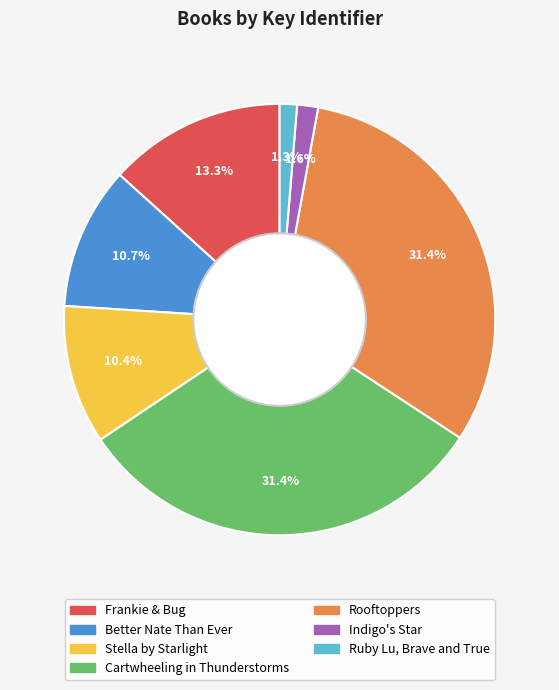

How many segments does this pie chart have?

7